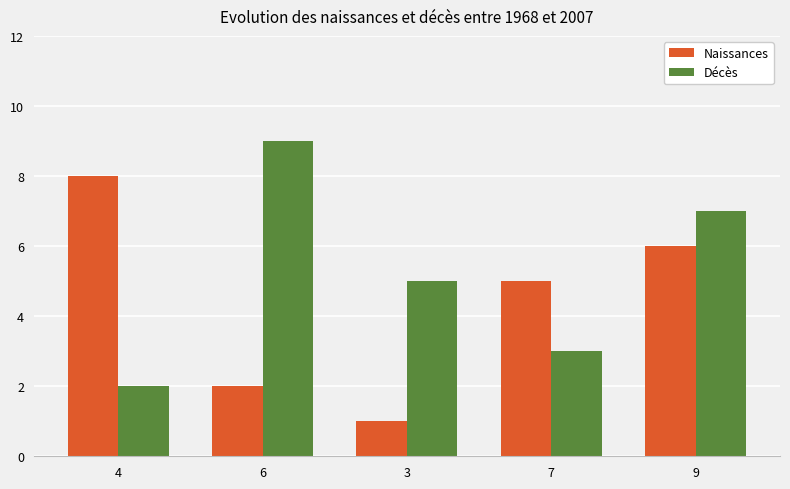

Between 4 and 6, which series saw the biggest shift?

Décès